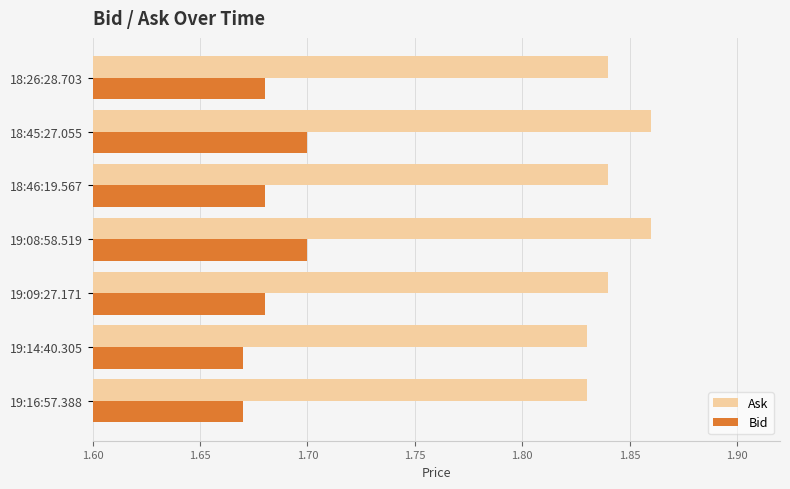

Is it true that Bid equals 0.5 at 19:14:40.305?

False